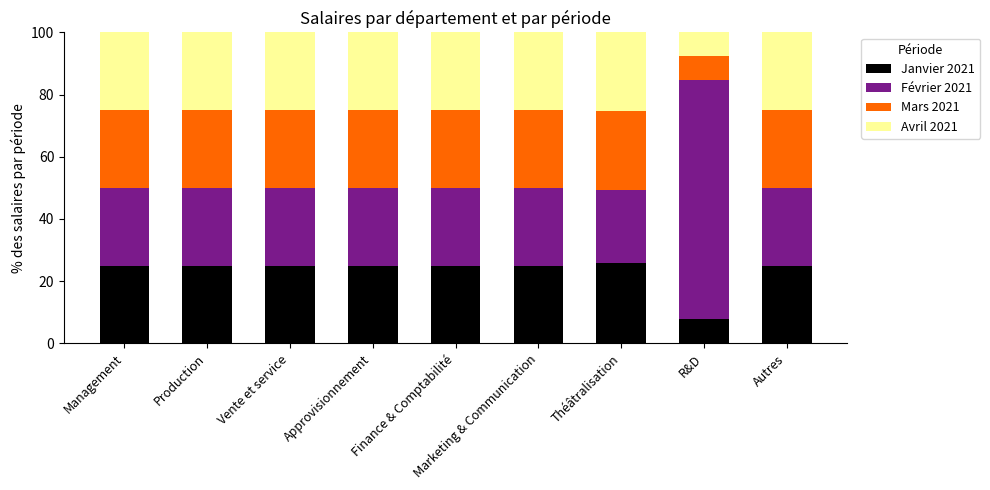

What is the total value across all series at Finance & Comptabilité?

100.0